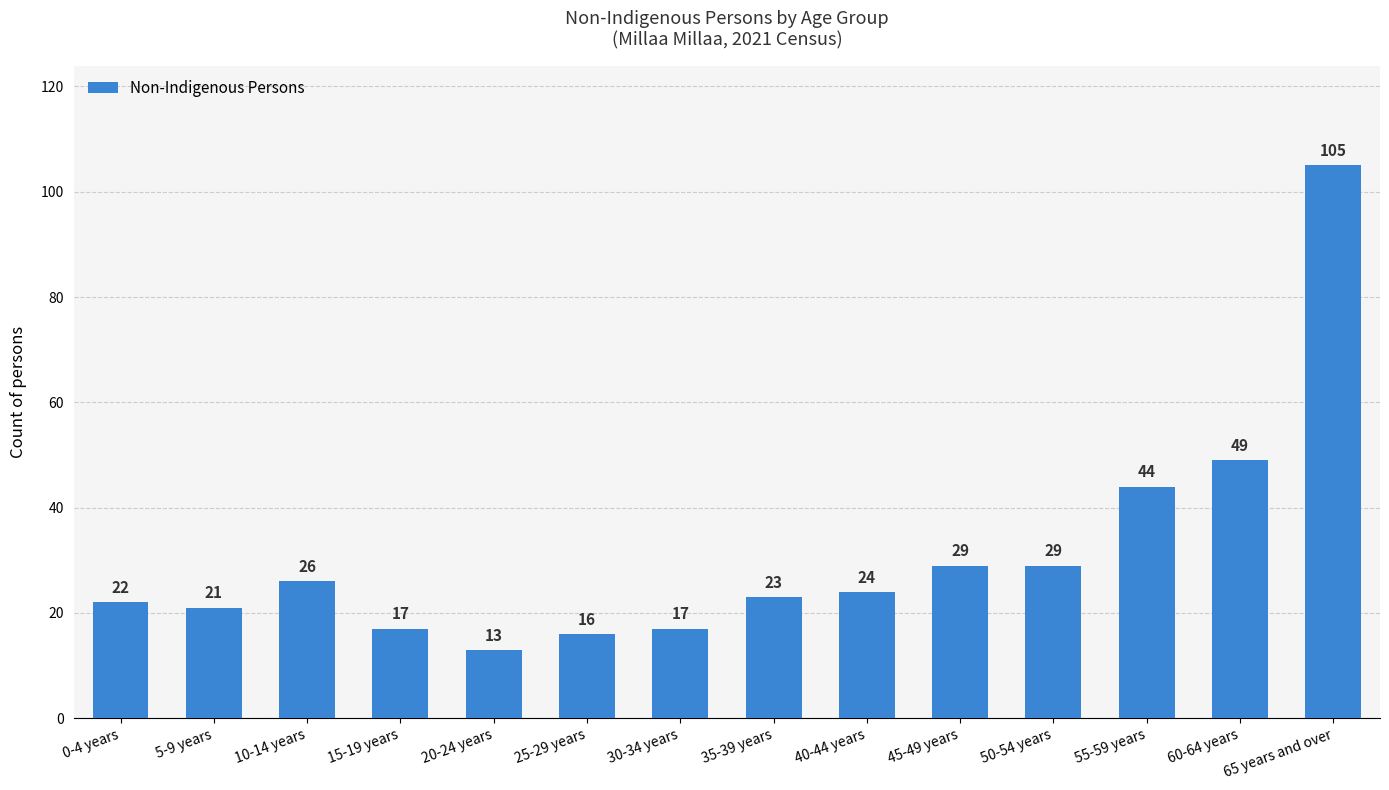

What is the sum of all values?

435